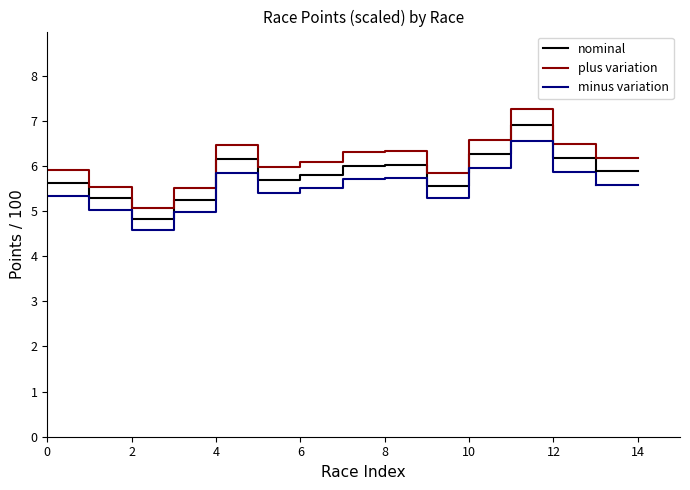

What is the difference between the second highest and minimum values in the minus variation series?

1.4